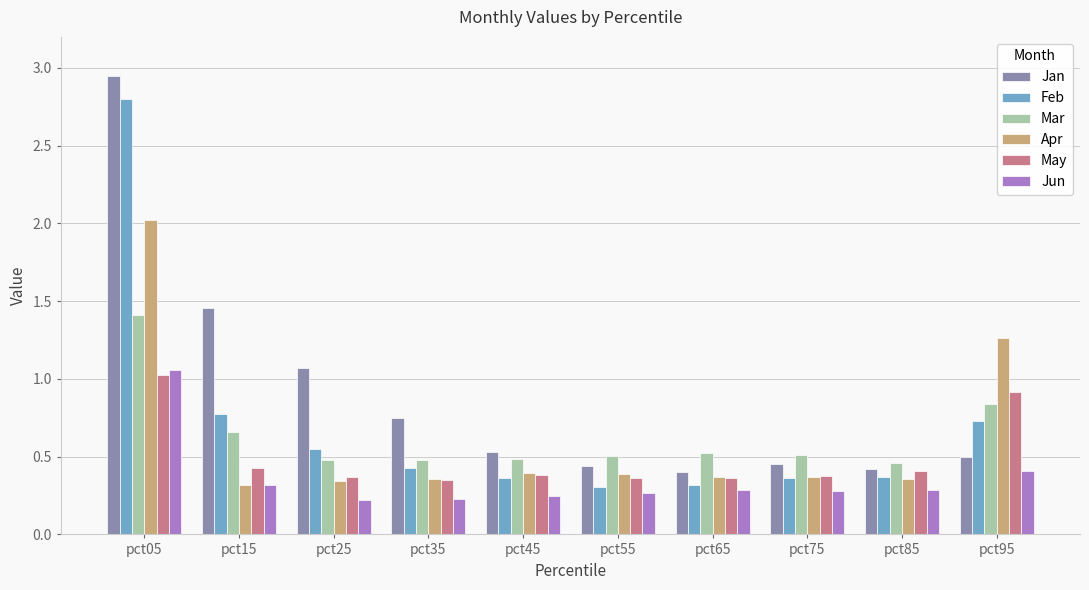

At how many categories does at least one series exceed 1?

4